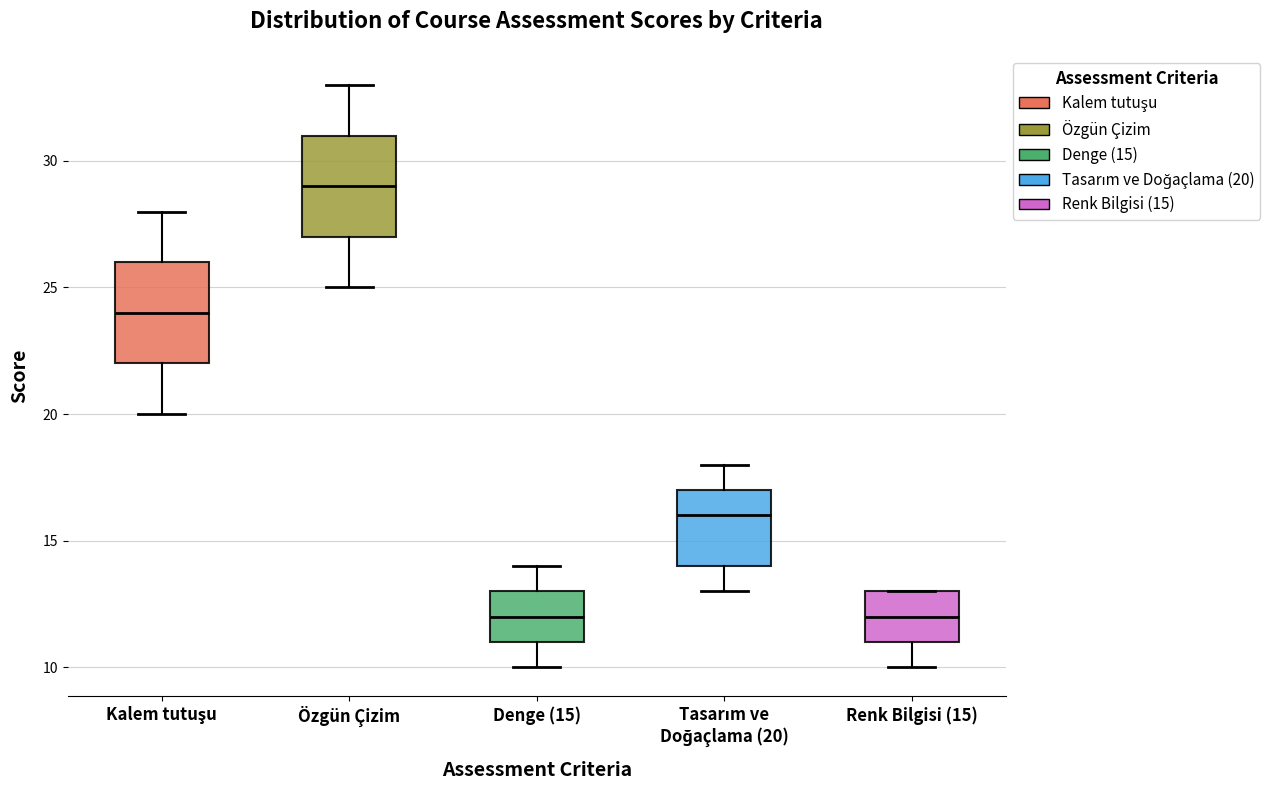

Which box has the highest median line?

Özgün Çizim